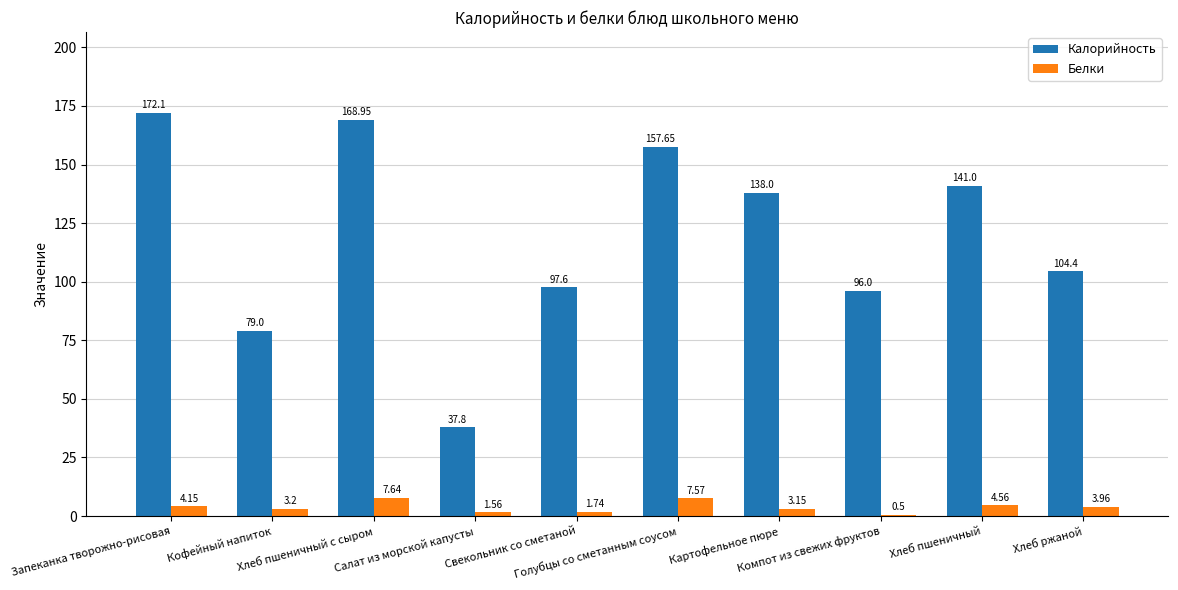

Which series has the largest total across all categories?

Калорийность